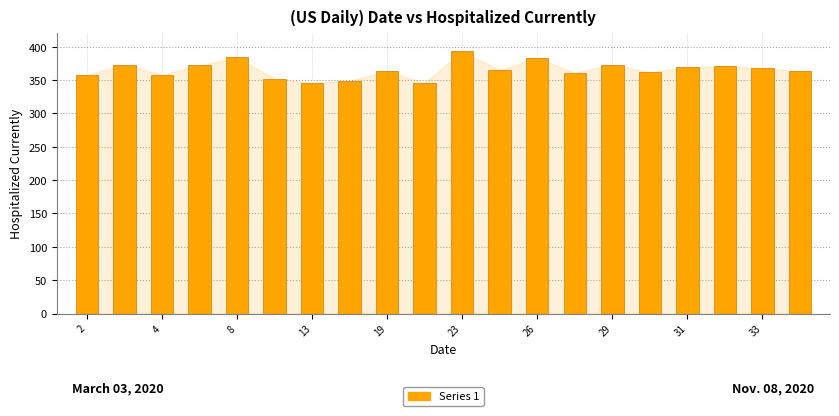

What is the value of the 5th bar from the left?

384